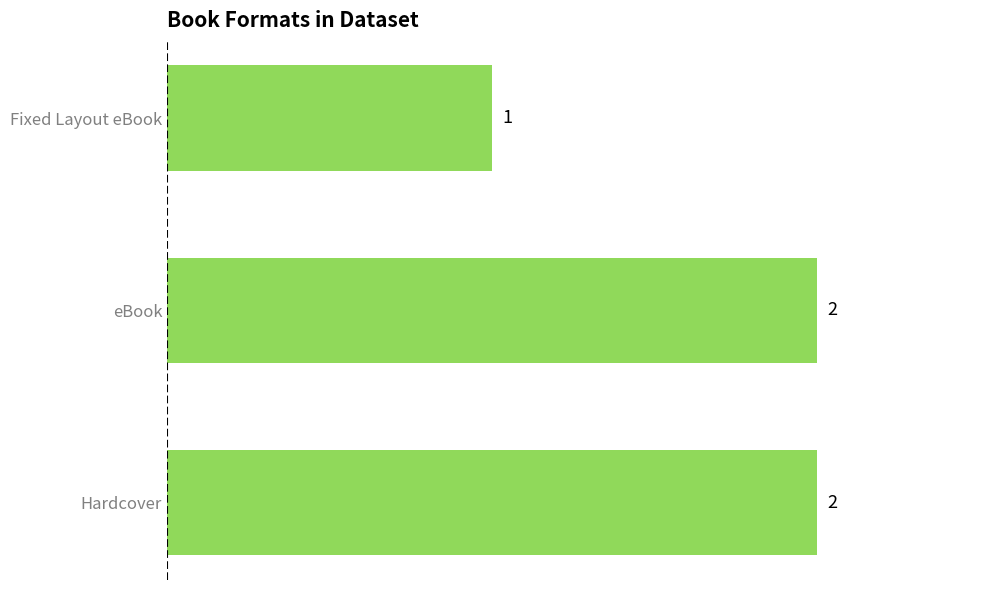

True or false: the data shows 1 at Fixed Layout eBook.

True